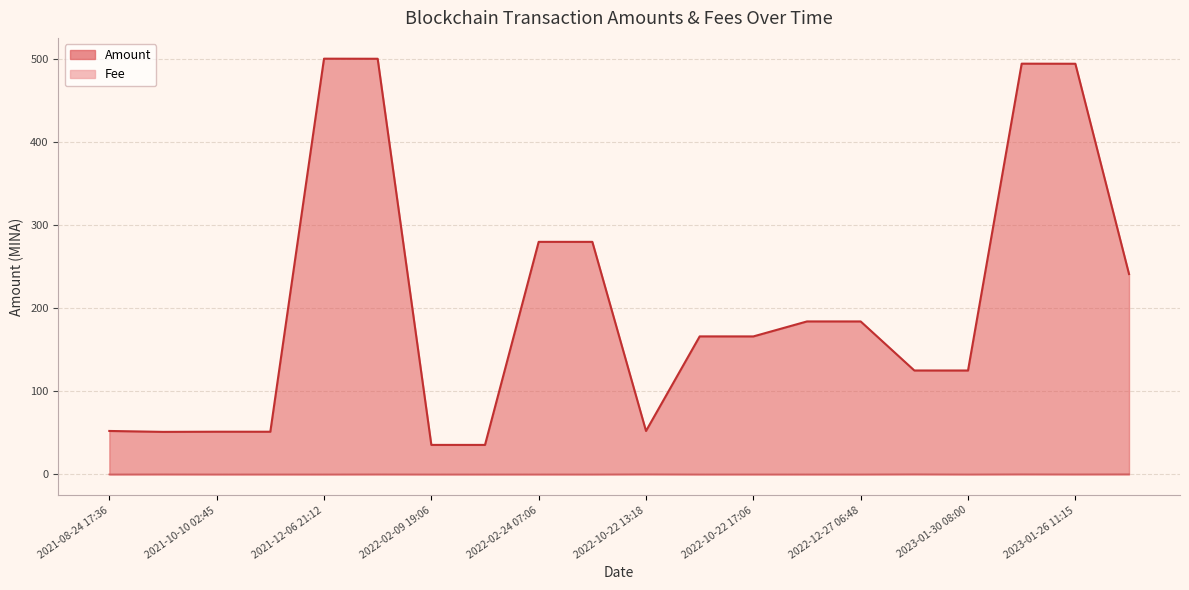

Rank the categories by Fee value from highest to lowest.

2022-10-22 13:18, 2022-12-27 07:27, 2023-01-30 08:39, 2023-01-26 11:54, 2021-08-24 18:30, 2021-12-06 21:27, 2023-01-26 11:15, 2021-10-10 03:27, 2022-10-22 17:06, 2021-08-24 17:36, 2021-10-10 02:45, 2021-12-06 21:12, 2022-02-09 19:06, 2022-02-24 07:06, 2022-10-22 13:27, 2022-10-22 17:51, 2022-12-27 06:48, 2023-01-30 08:00, 2022-02-09 20:27, 2022-02-24 07:54